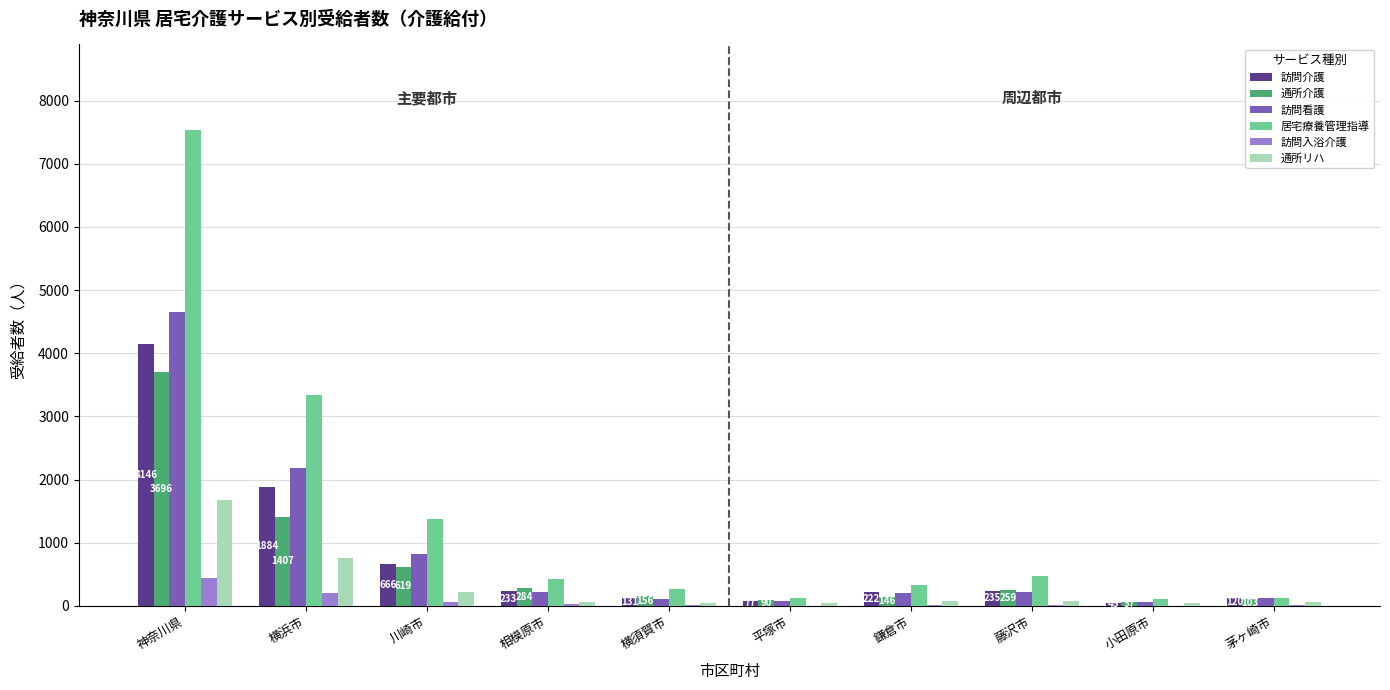

Does the chart contain stacked bars?

No